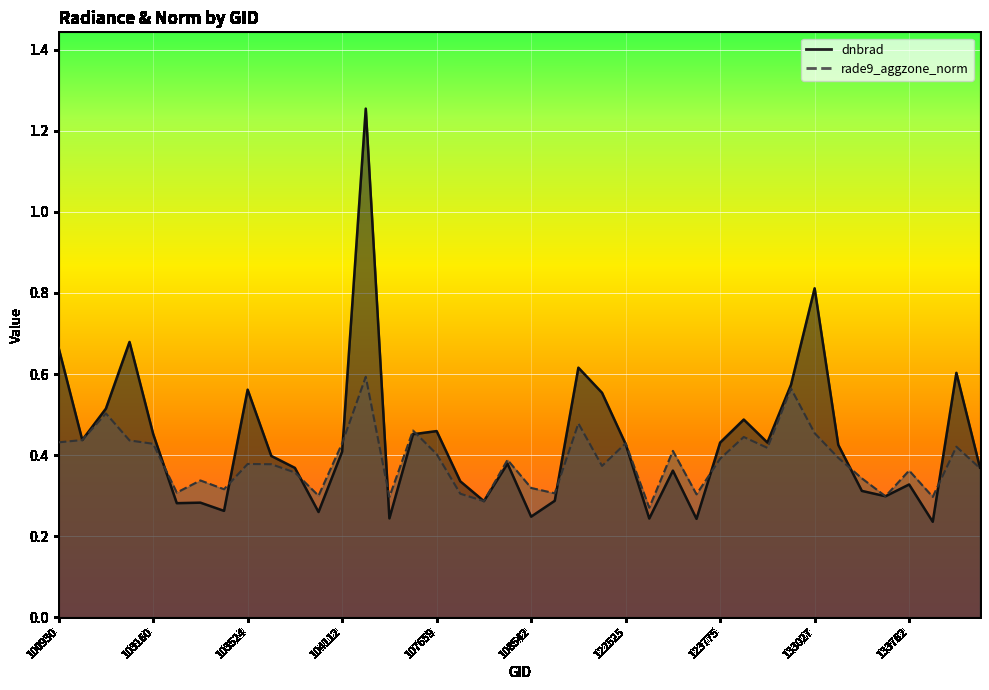

List the series in order of their peak value, lowest first.

rade9_aggzone_norm, dnbrad